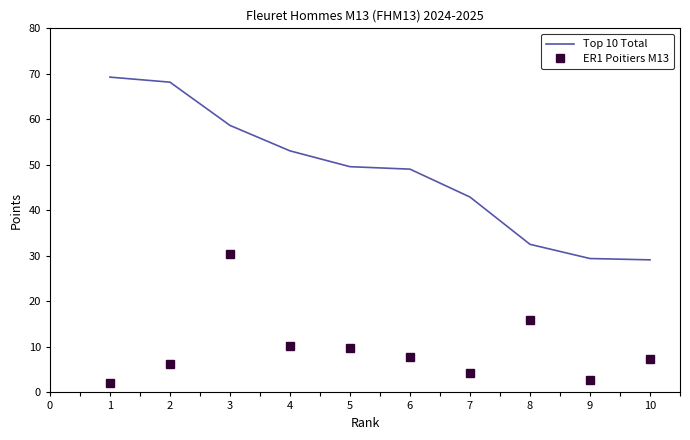

What is the greatest value displayed?

69.3